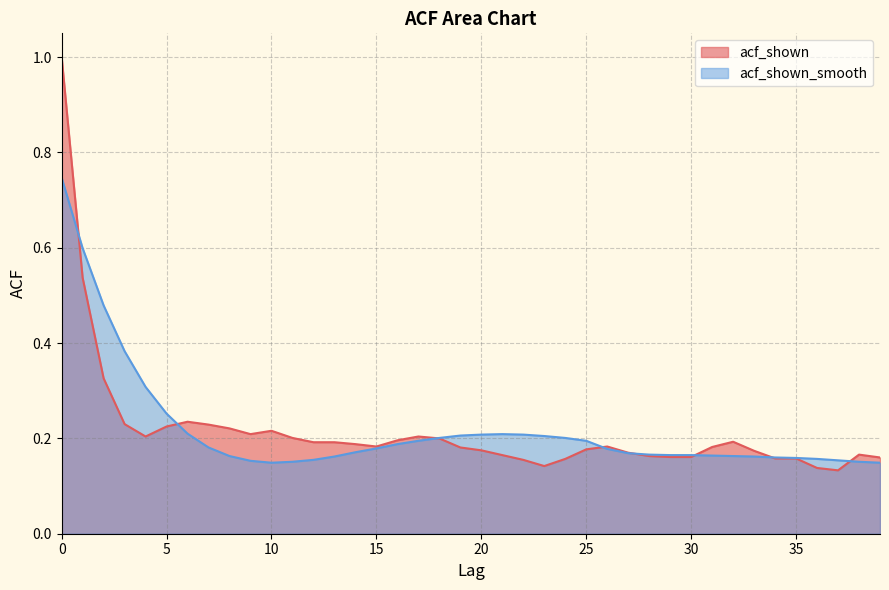

Reading left to right, list all the values displayed in this chart.

acf_shown: 1.0	0.5	0.3	0.2	0.2	0.2	0.2	0.2	0.2	0.2	0.2	0.2	0.2	0.2	0.2	0.2	0.2	0.2	0.2	0.2	0.2	0.2	0.2	0.1	0.2	0.2	0.2	0.2	0.2	0.2	0.2	0.2	0.2	0.2	0.2	0.2	0.1	0.1	0.2	0.2
acf_shown_smooth: 0.7	0.6	0.5	0.4	0.3	0.3	0.2	0.2	0.2	0.2	0.1	0.2	0.2	0.2	0.2	0.2	0.2	0.2	0.2	0.2	0.2	0.2	0.2	0.2	0.2	0.2	0.2	0.2	0.2	0.2	0.2	0.2	0.2	0.2	0.2	0.2	0.2	0.2	0.2	0.1